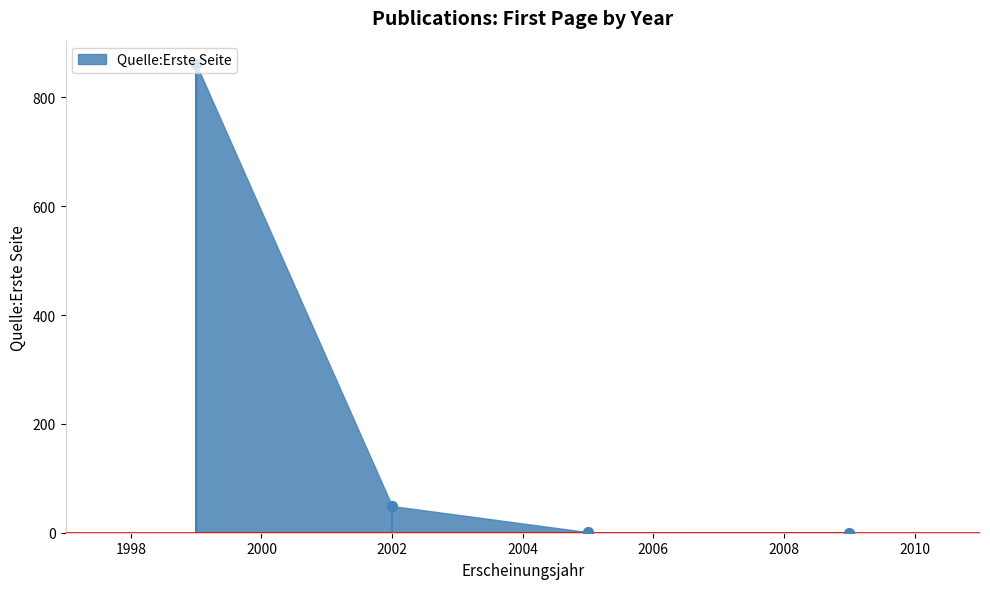

What is the change in value from 1999 to 2005?

-860